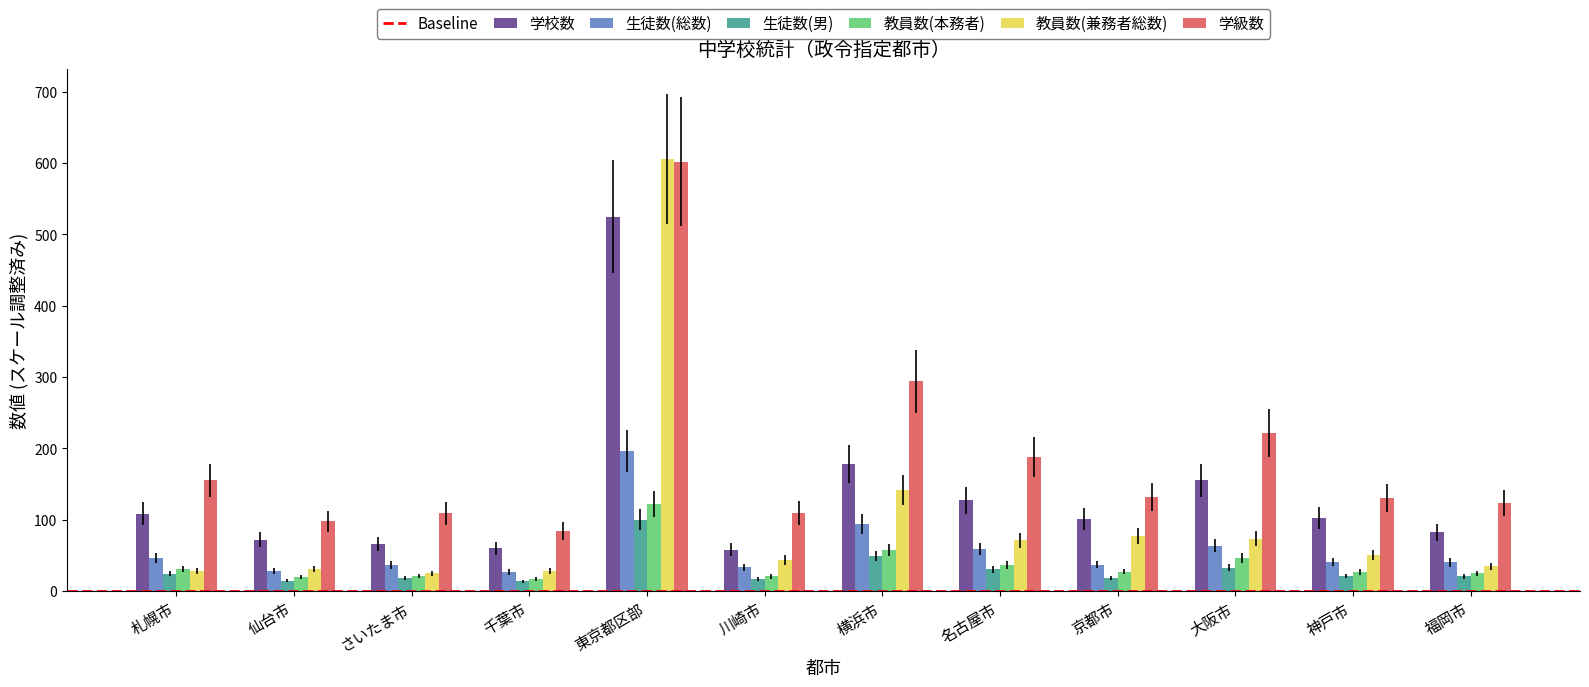

The value of 生徒数(男) at 神戸市 is 20.5. True or false?

True